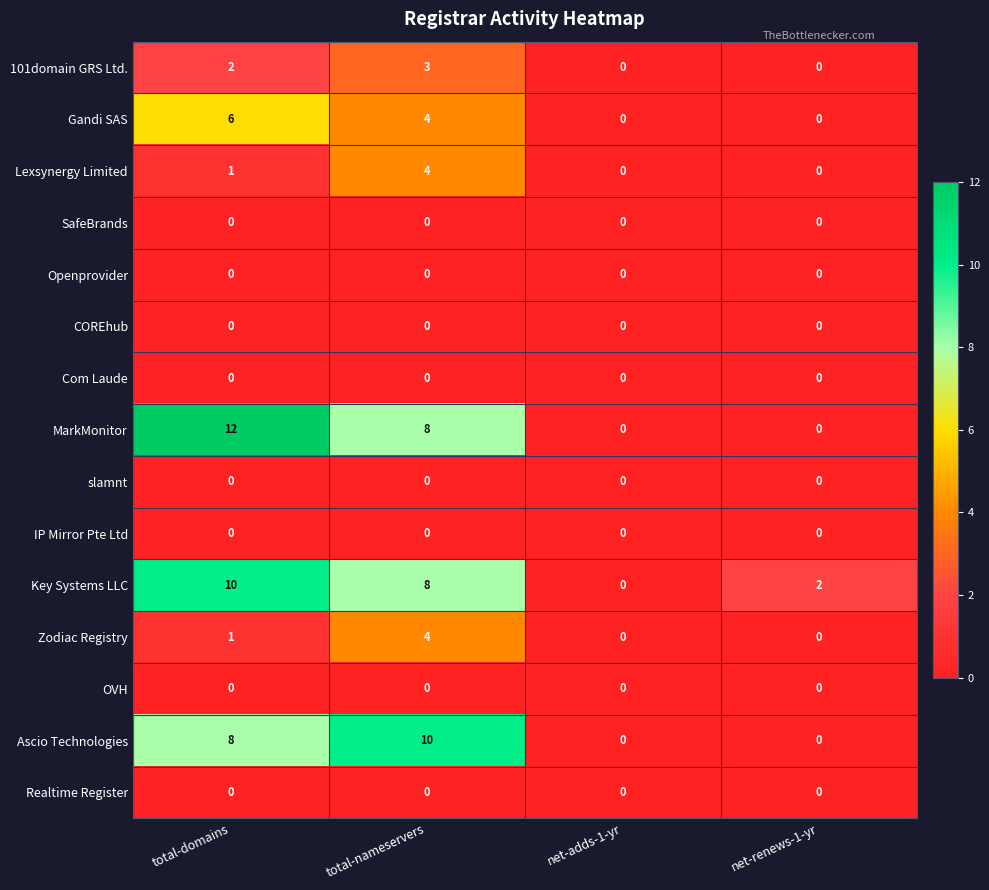

Between total-domains and net-renews-1-yr, which series saw the biggest shift?

MarkMonitor